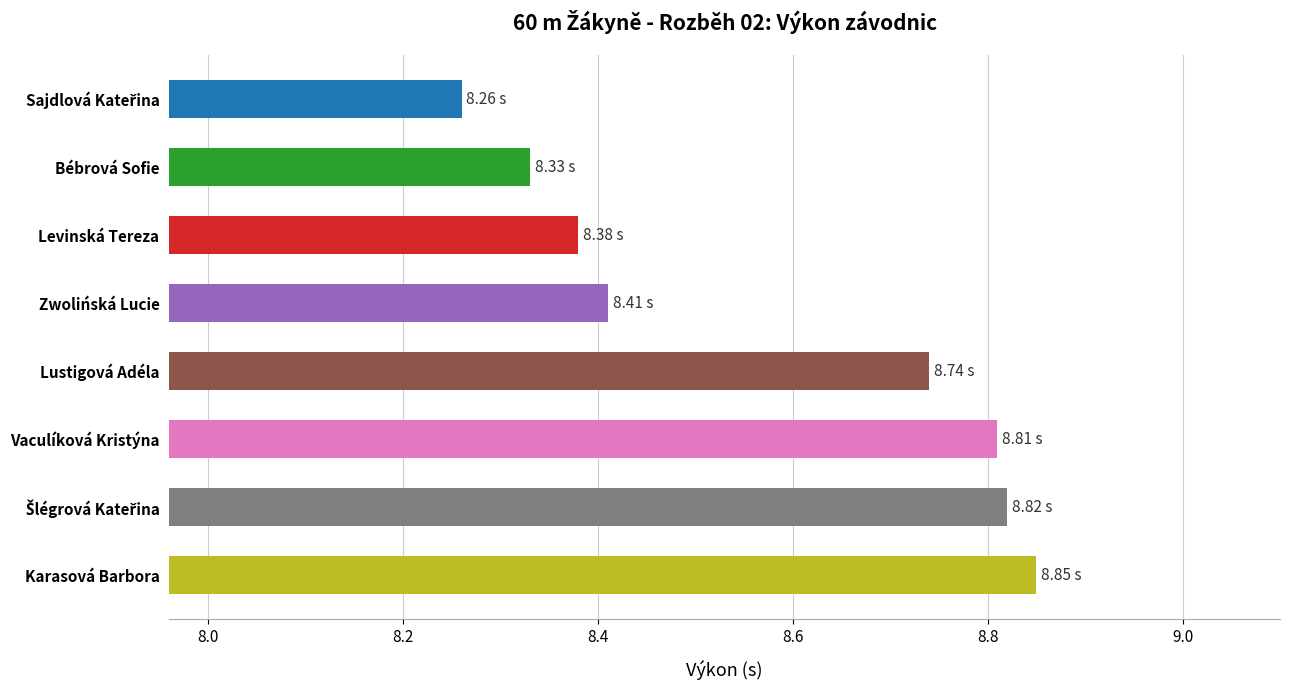

What is the ratio of the value at Bébrová Sofie to the value at Karasová Barbora?

0.9